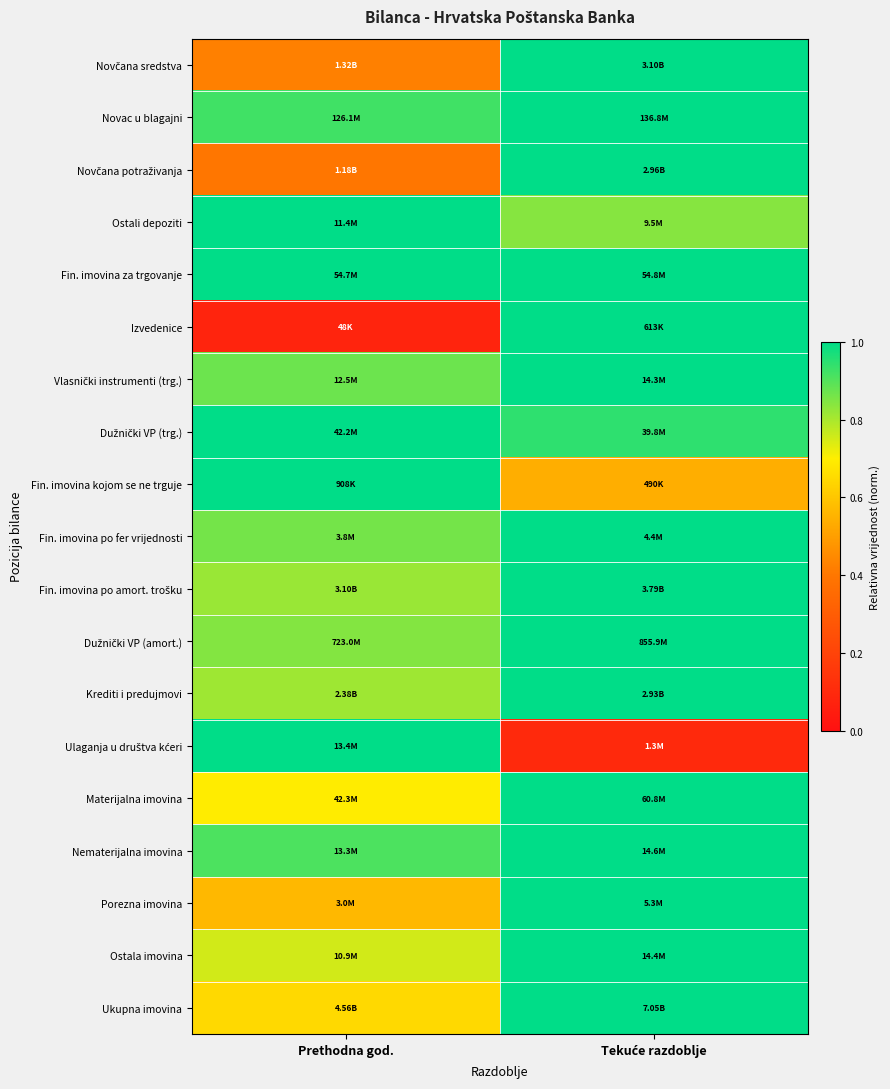

At Prethodna god., list the series in order from largest to smallest.

Ostali depoziti, Dužnički VP (trg.), Fin. imovina kojom se ne trguje, Ulaganja u društva kćeri, Fin. imovina za trgovanje, Novac u blagajni, Nematerijalna imovina, Vlasnički instrumenti (trg.), Fin. imovina po fer vrijednosti, Dužnički VP (amort.), Fin. imovina po amort. trošku, Krediti i predujmovi, Ostala imovina, Materijalna imovina, Ukupna imovina, Porezna imovina, Novčana sredstva, Novčana potraživanja, Izvedenice